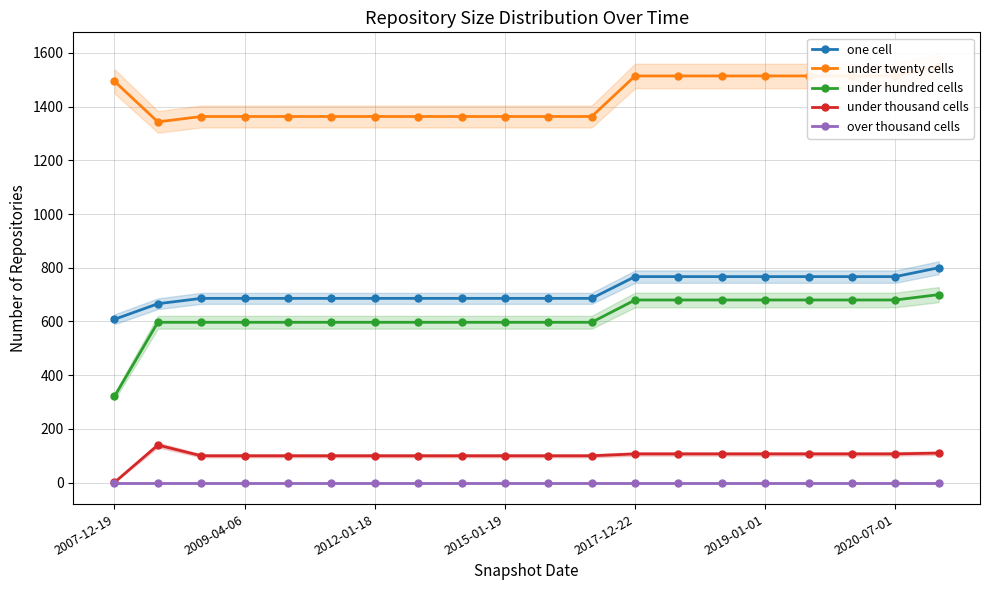

The value of one cell at 14 is 767. True or false?

True